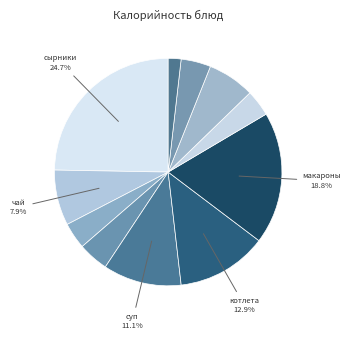

How many slices are in this pie chart?

11